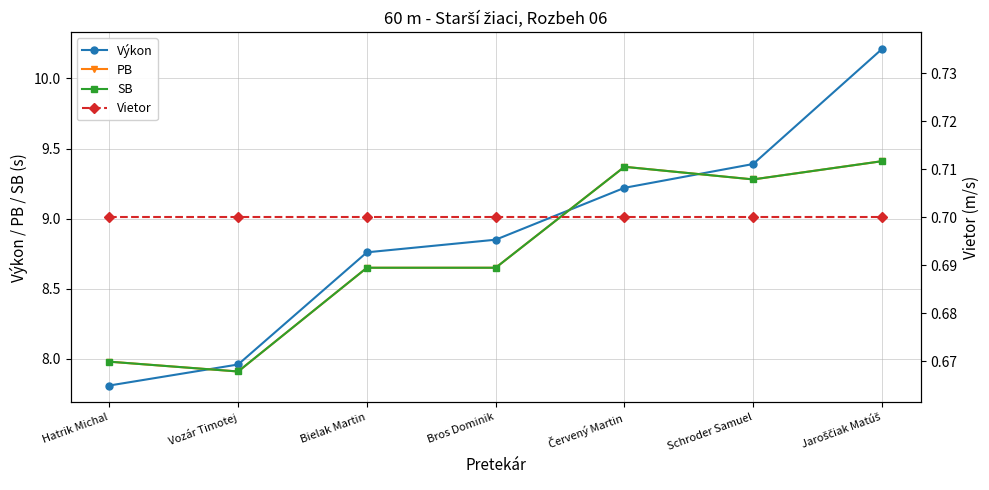

True or false: Vietor and PB cross at least once.

False